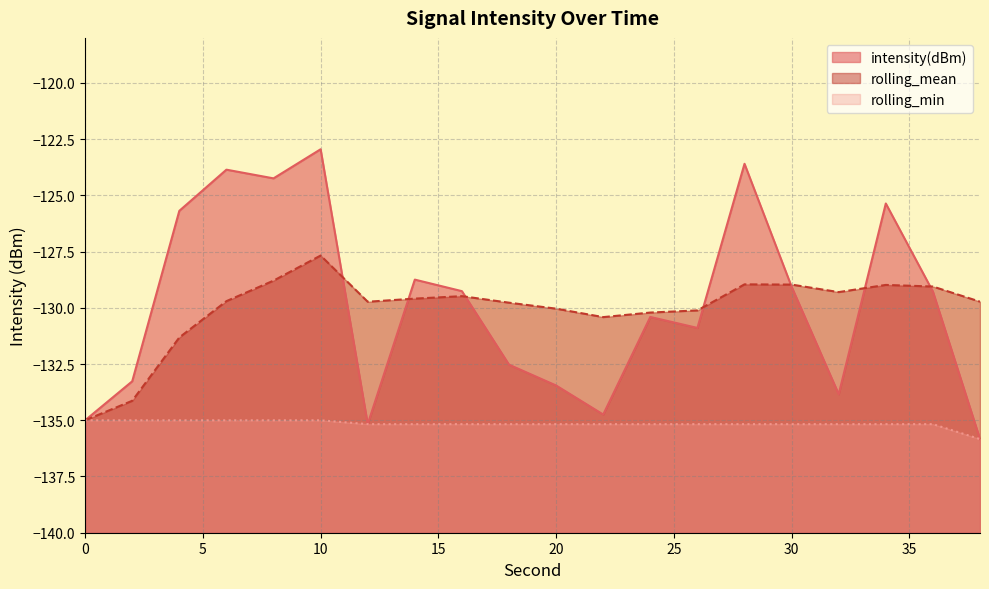

What is the sum of the rolling_mean values at 16 and 6?

-259.2